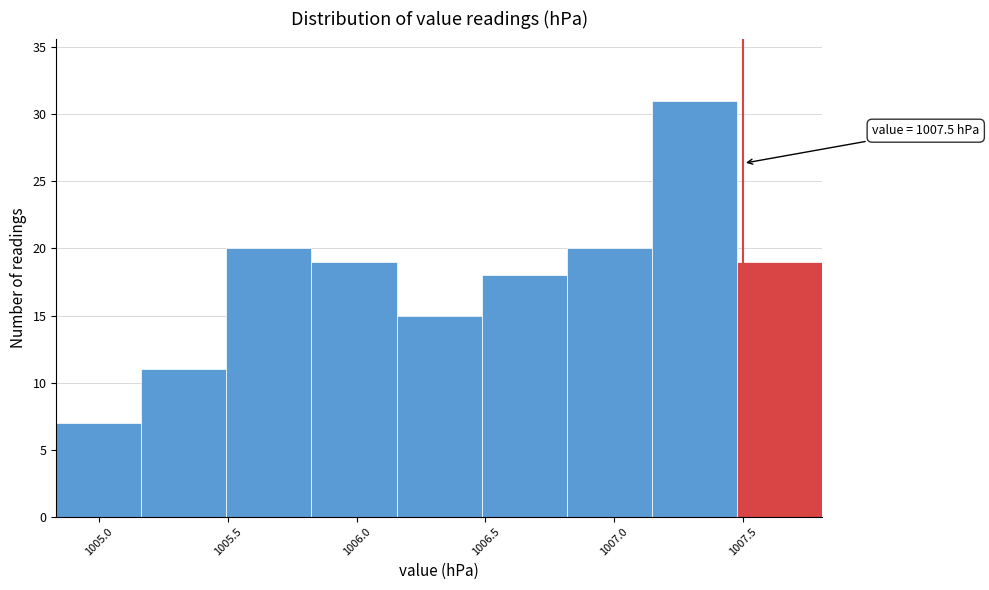

Which range on the x-axis has the tallest bar?

1007.145 to 1007.475